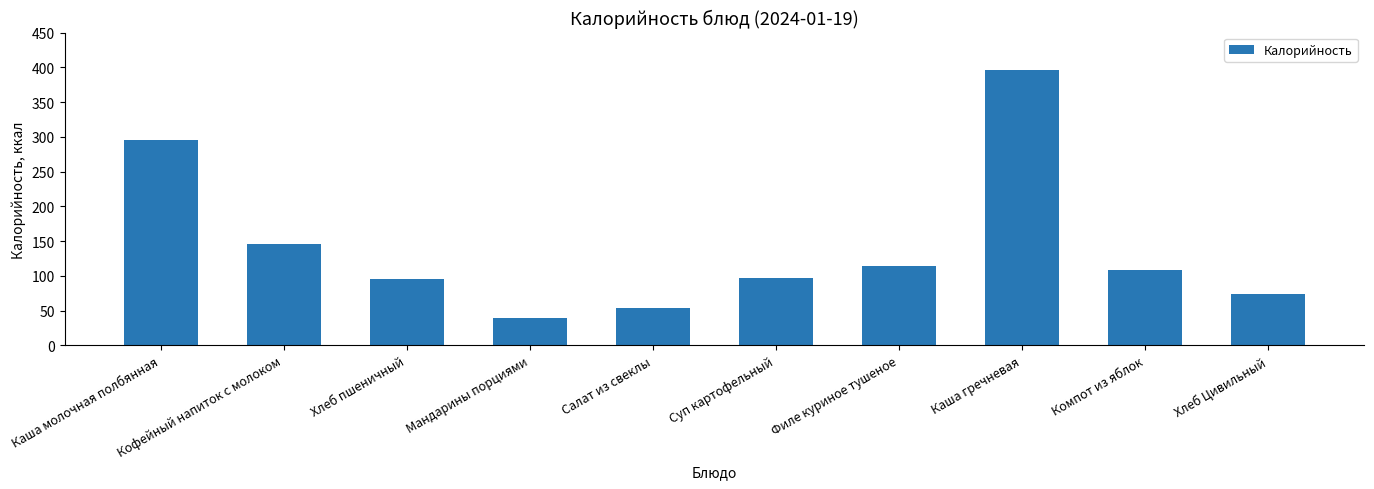

The chart shows a value of 30.4 at Хлеб пшеничный. True or false?

False